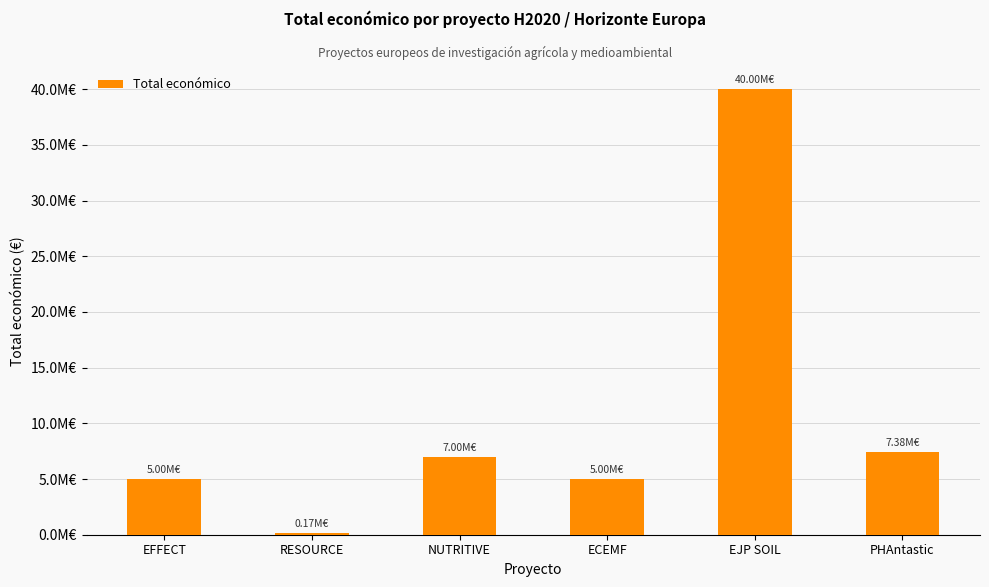

List the labels in order of value, smallest first.

RESOURCE, EFFECT, ECEMF, NUTRITIVE, PHAntastic, EJP SOIL